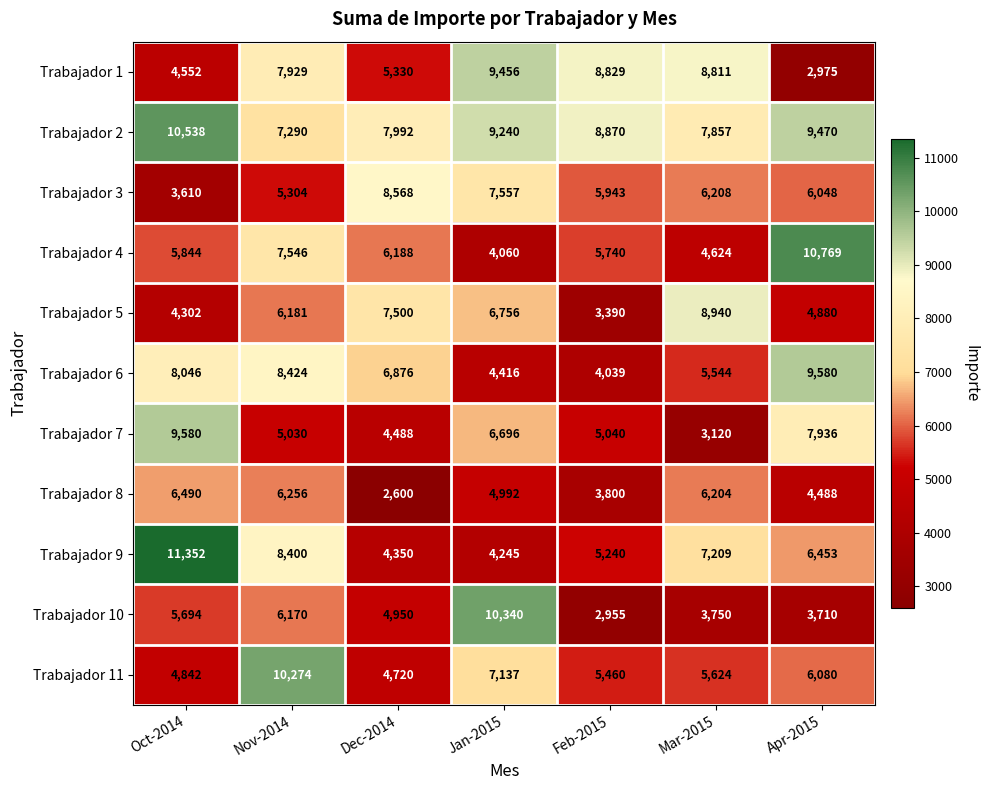

At which category is the sum across all series the highest?

Nov-2014